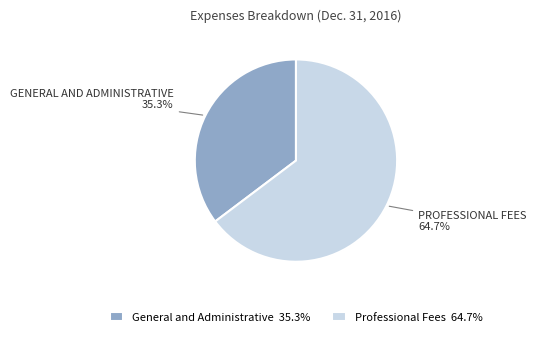

To the nearest percent, what is the difference between the General and Administrative and Professional Fees slice percentages?

29%